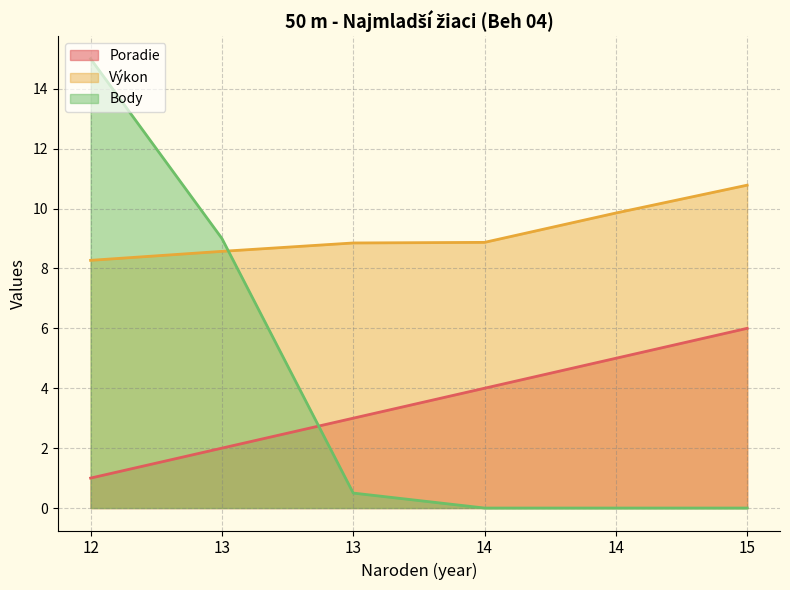

What is the value of the Poradie point at the 1st from the left?

1.0